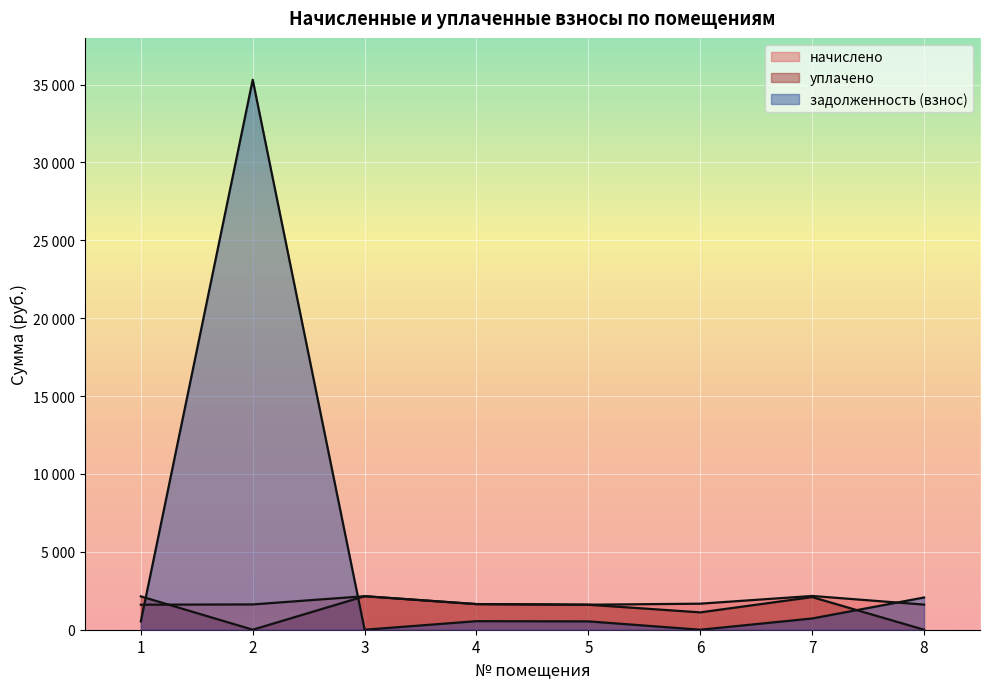

At 3, list the series in order from largest to smallest.

начислено, уплачено, задолженность (взнос)